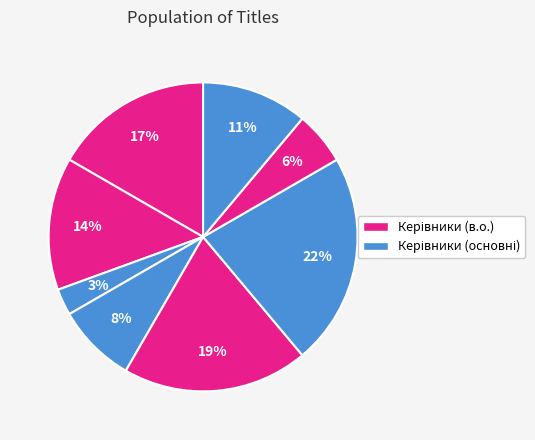

To the nearest percent, what is the average slice percentage?

12%